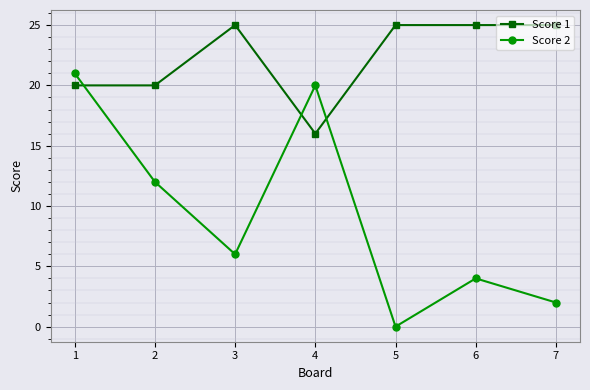

Between 1 and 7, which series saw the biggest shift?

Score 2